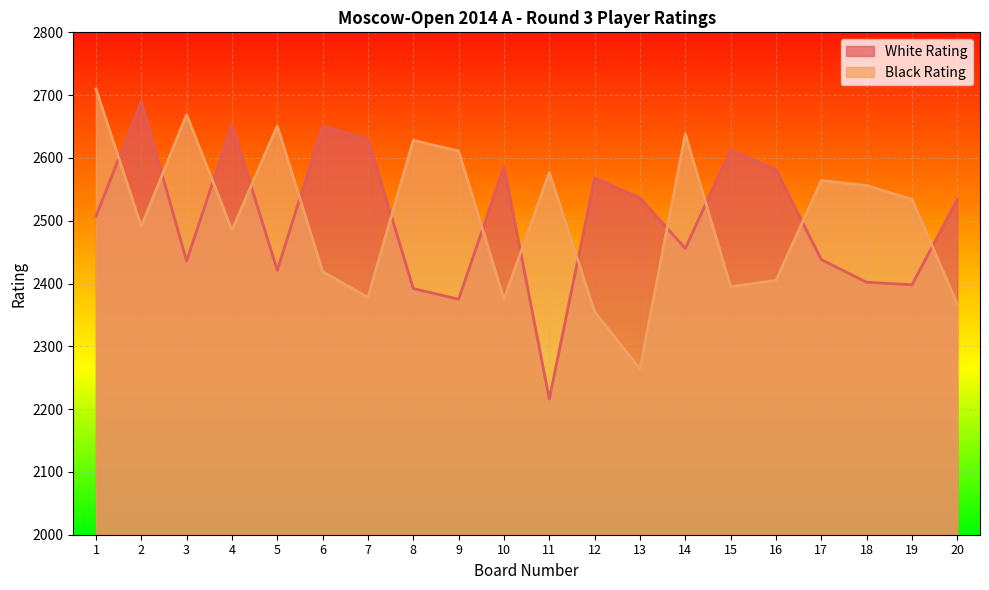

Is it true that Black Rating equals 710 at 2?

False